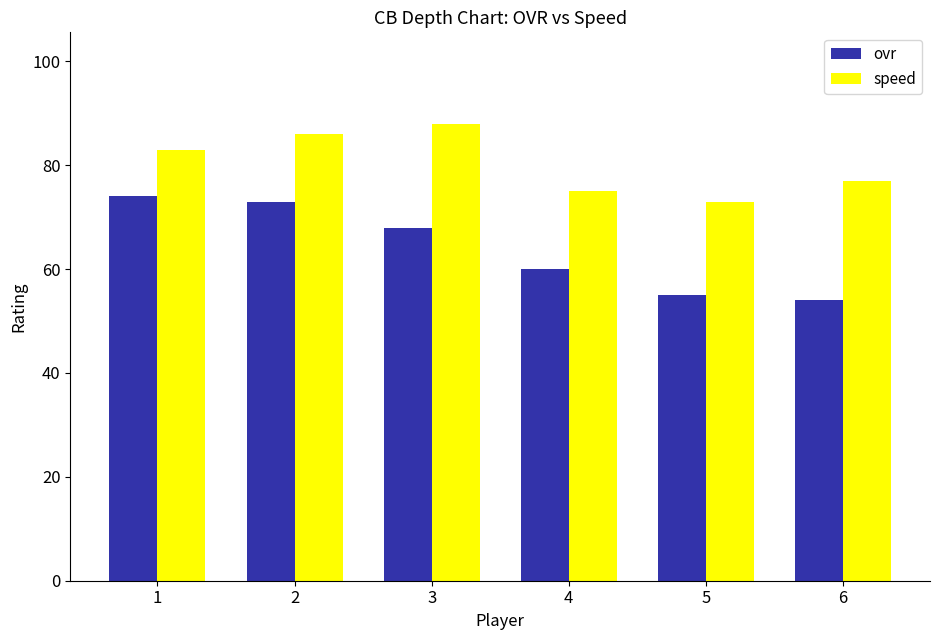

Reading left to right, what are all the values shown in this chart?

ovr: 1=74	2=73	3=68	4=60	5=55	6=54
speed: 1=83	2=86	3=88	4=75	5=73	6=77